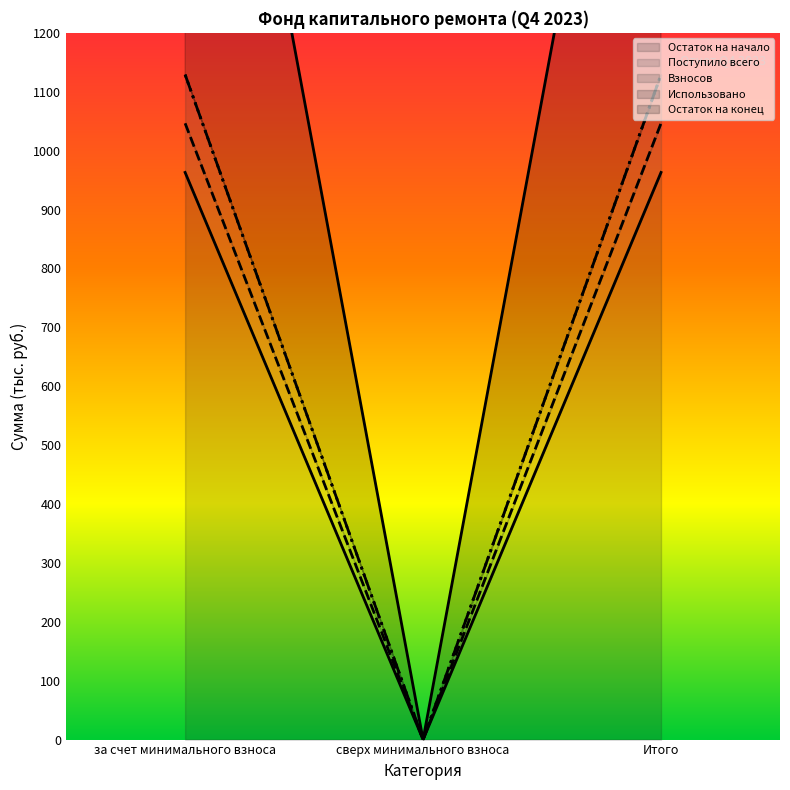

At which category is the sum across all series the highest?

за счет минимального взноса